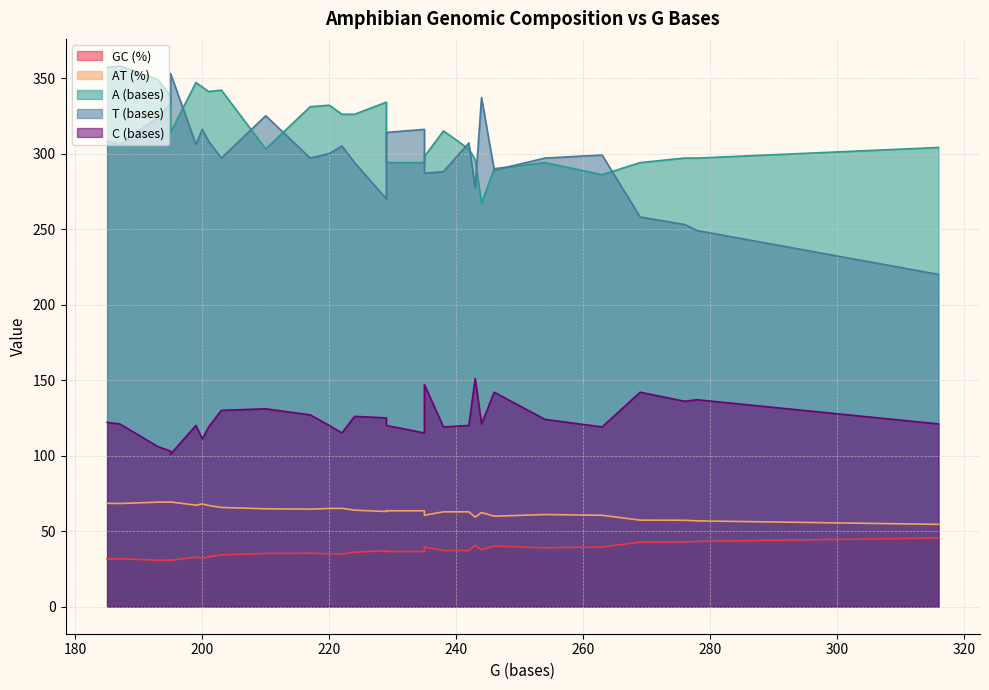

What is the value of the C (bases) point at the 29th from the left?

120.0